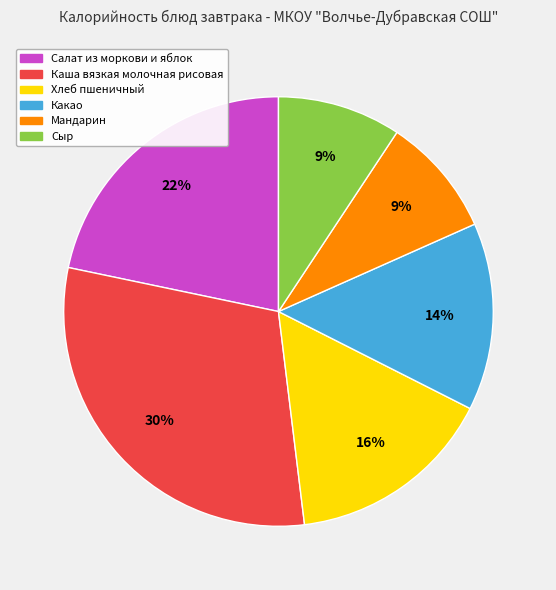

To the nearest percent, what percentage of the pie is Сыр?

9%